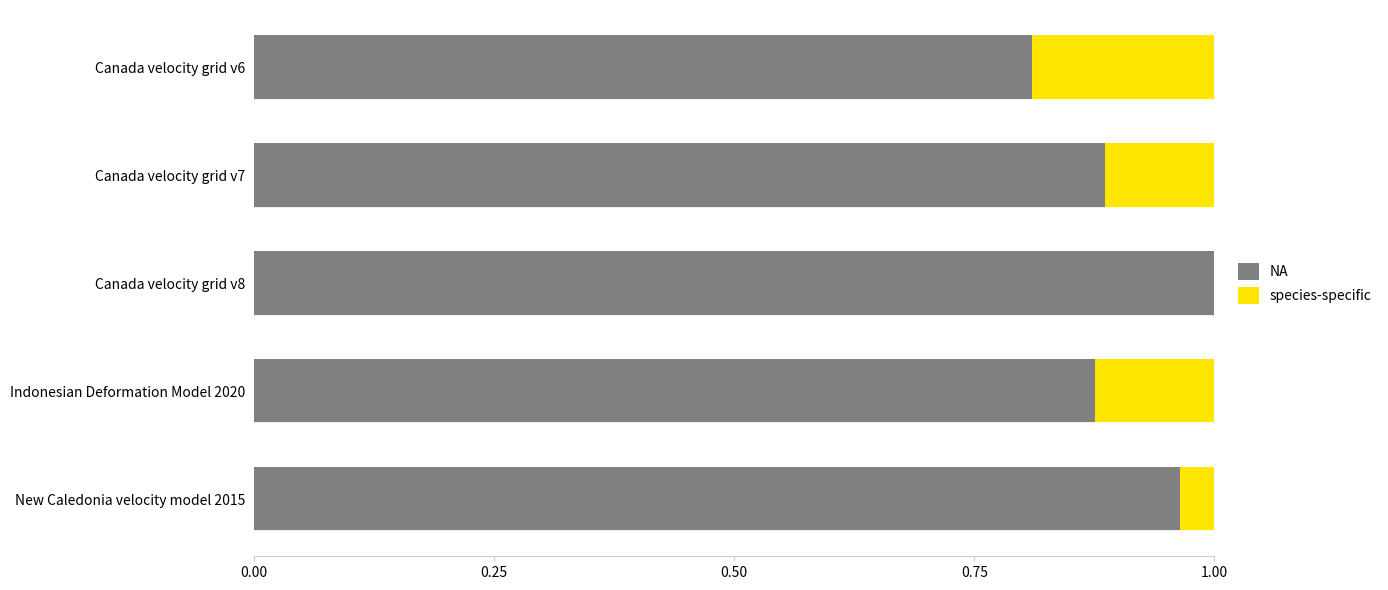

The value of NA at Canada velocity grid v8 is 1.6. True or false?

False